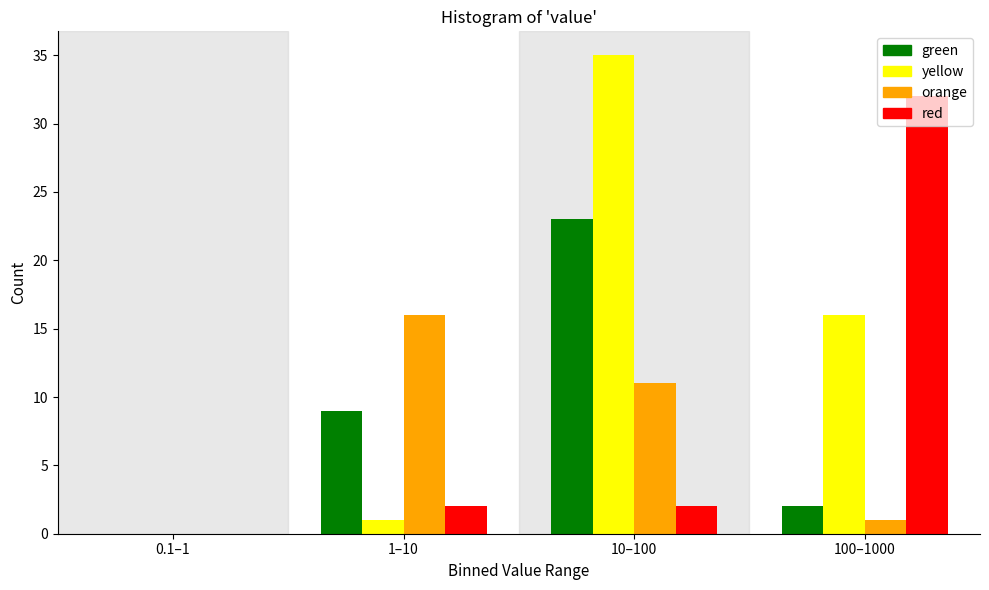

Reading right to left, what are all the values shown in this chart?

green: 100–1000=2	10–100=23	1–10=9	0.1–1=0
yellow: 100–1000=16	10–100=35	1–10=1	0.1–1=0
orange: 100–1000=1	10–100=11	1–10=16	0.1–1=0
red: 100–1000=32	10–100=2	1–10=2	0.1–1=0